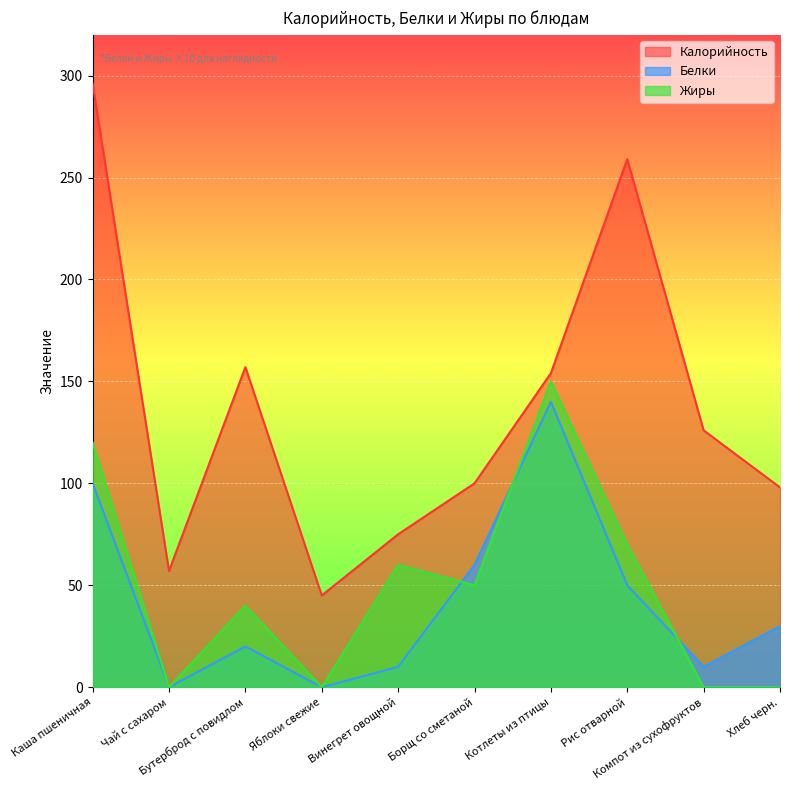

True or false: Калорийность and Жиры cross at least once.

False